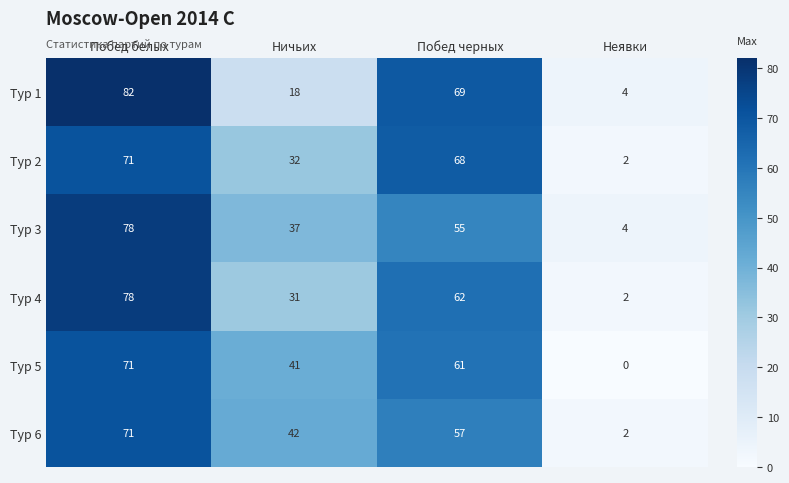

How many categories are shown in the chart?

4